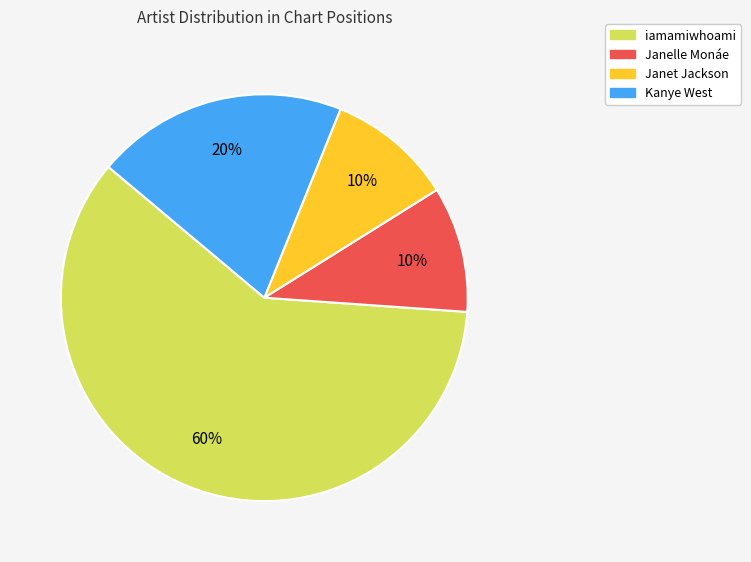

How many slices are in this pie chart?

4